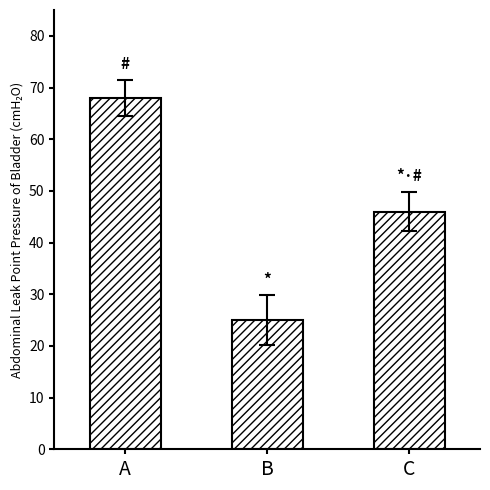

What is the maximum value shown in the chart?

68